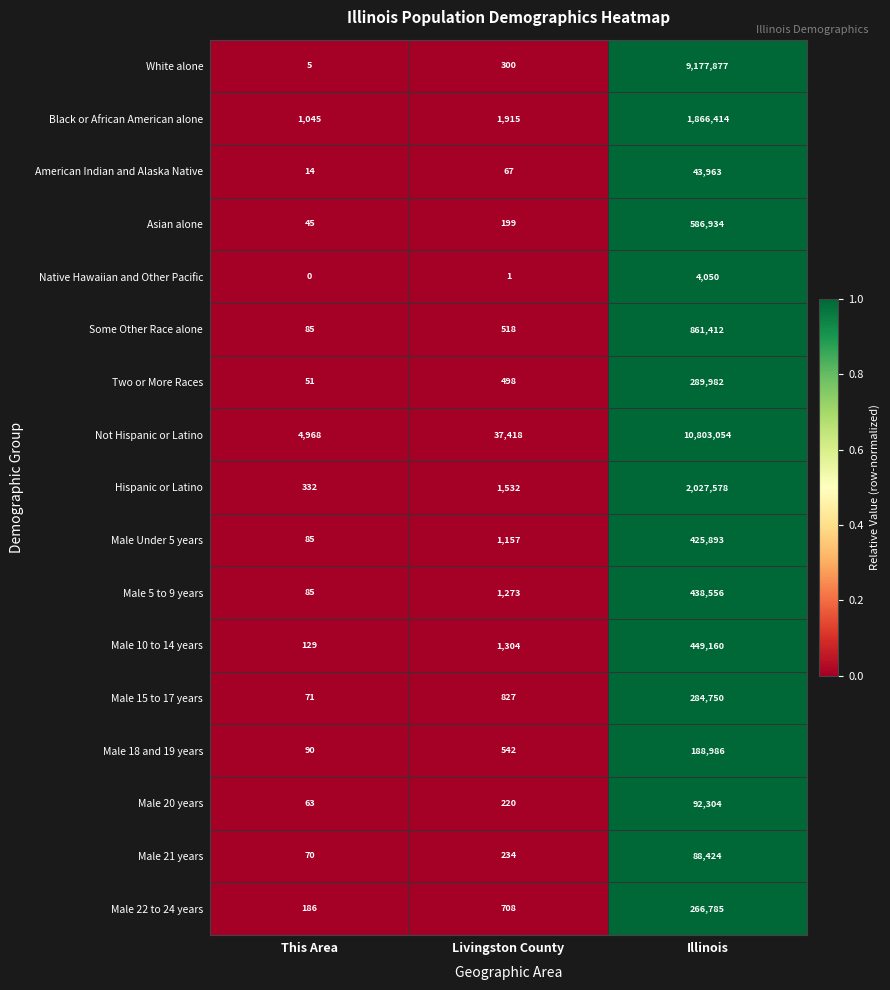

Rank the series by their maximum value, from lowest to highest.

Native Hawaiian and Other Pacific, American Indian and Alaska Native, Male 21 years, Male 20 years, Male 18 and 19 years, Male 22 to 24 years, Male 15 to 17 years, Two or More Races, Male Under 5 years, Male 5 to 9 years, Male 10 to 14 years, Asian alone, Some Other Race alone, Black or African American alone, Hispanic or Latino, White alone, Not Hispanic or Latino